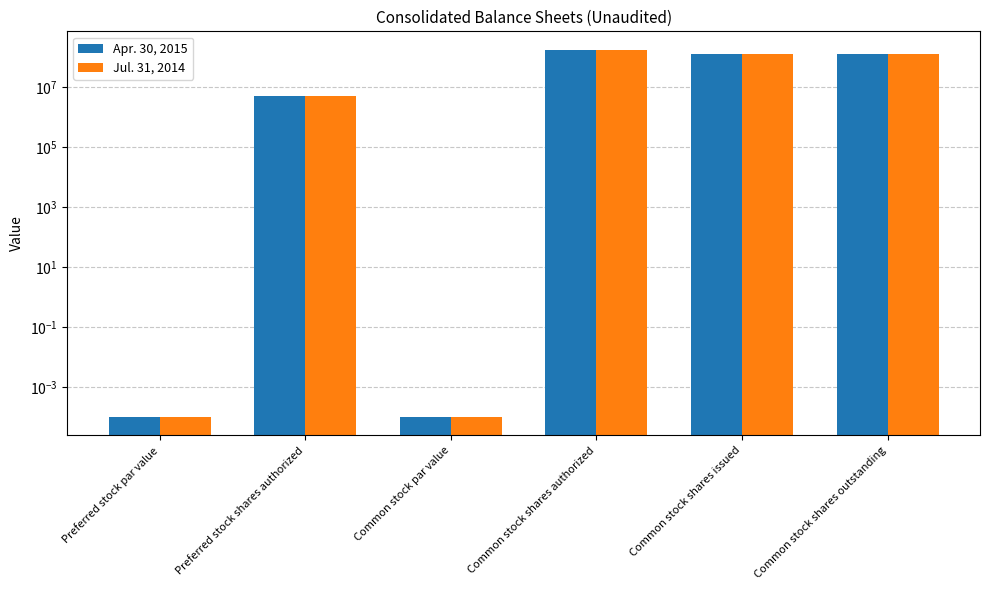

Which category has the lowest value across all series?

Preferred stock par value